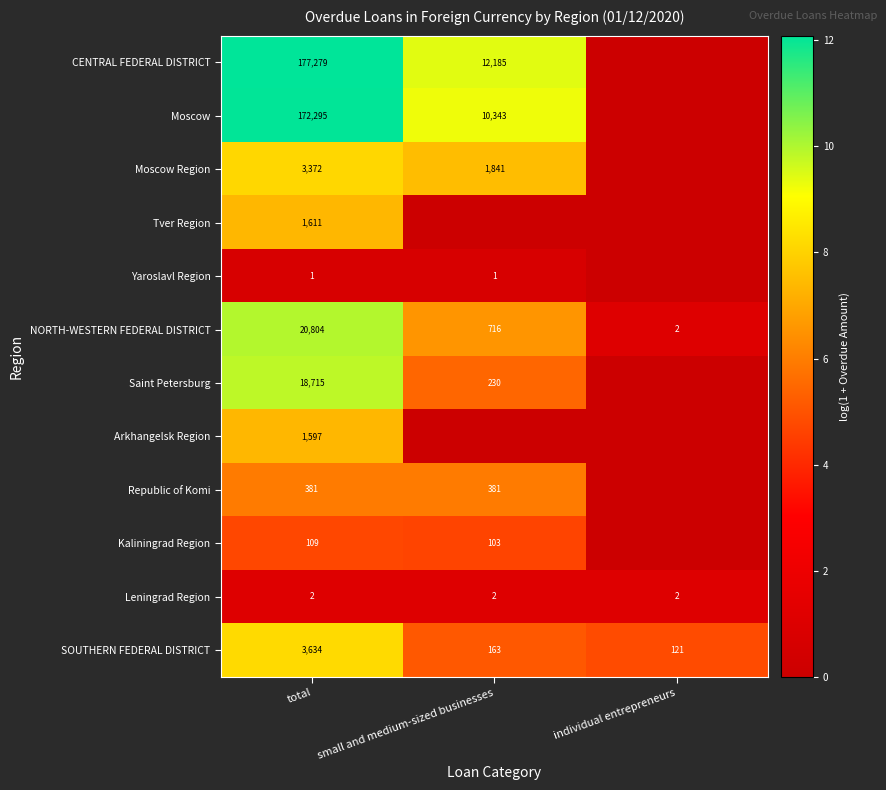

Count the number of categories in the chart.

3